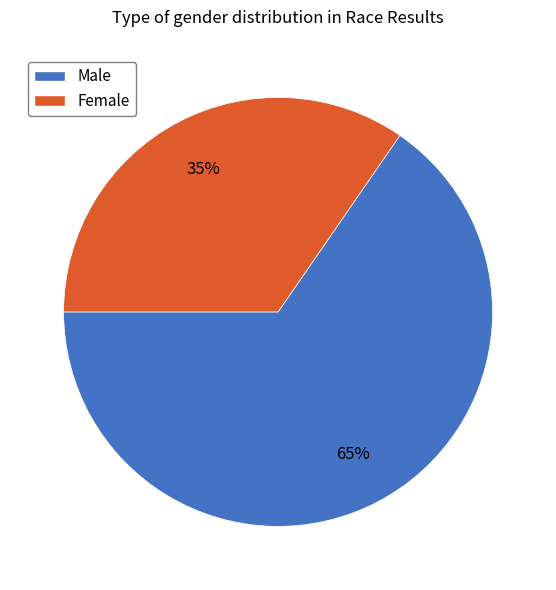

Which category has the smallest portion of the pie?

Female